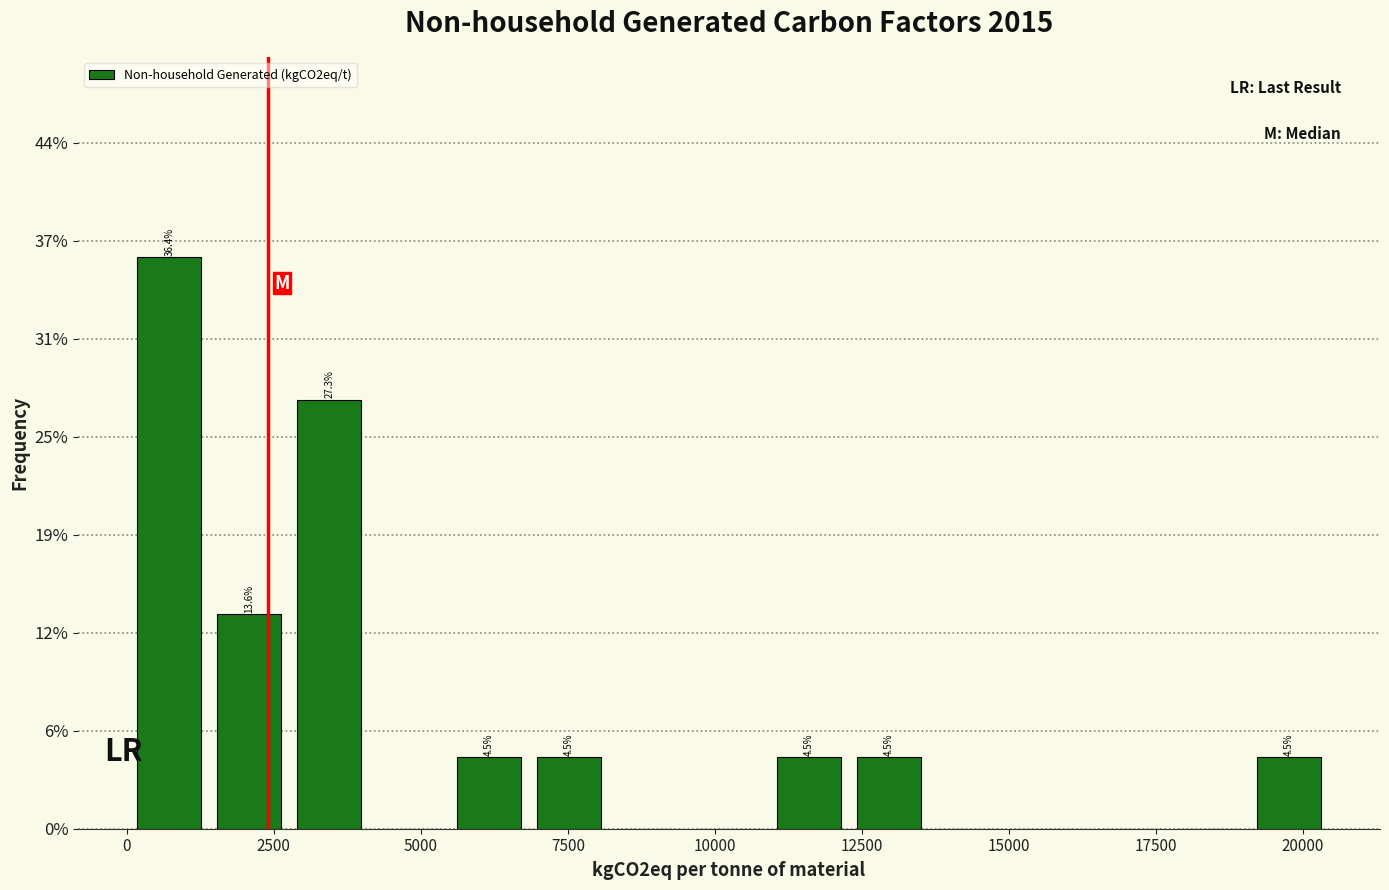

Read against the x-axis, roughly where is the centre of the tallest bar?

500